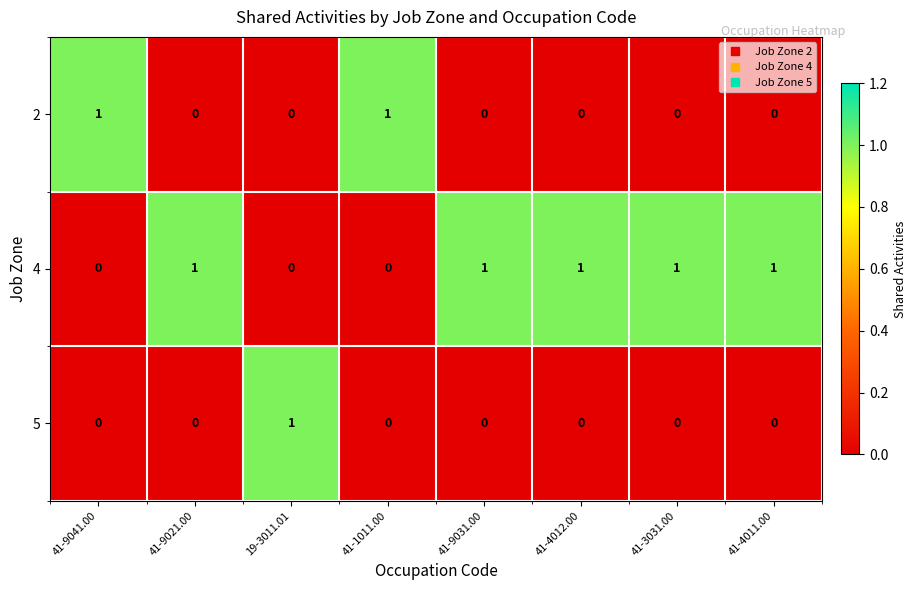

Reading left to right, list all the values displayed in this chart.

2: 41-9041.00=1	41-9021.00=0	19-3011.01=0	41-1011.00=1	41-9031.00=0	41-4012.00=0	41-3031.00=0	41-4011.00=0
4: 41-9041.00=0	41-9021.00=1	19-3011.01=0	41-1011.00=0	41-9031.00=1	41-4012.00=1	41-3031.00=1	41-4011.00=1
5: 41-9041.00=0	41-9021.00=0	19-3011.01=1	41-1011.00=0	41-9031.00=0	41-4012.00=0	41-3031.00=0	41-4011.00=0